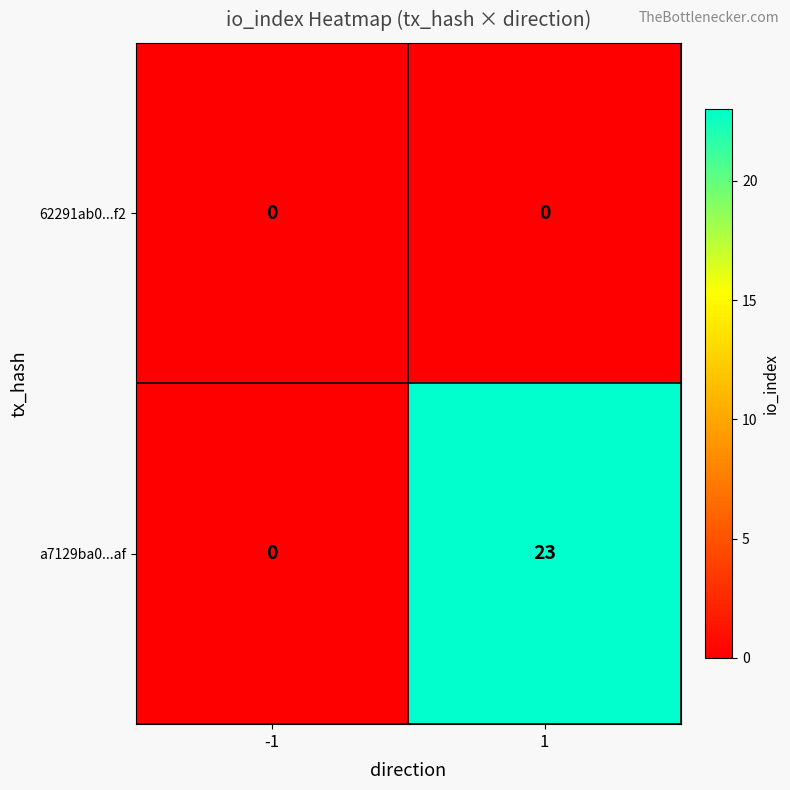

What is the difference between the maximum and minimum values in the a7129ba0...af series?

23